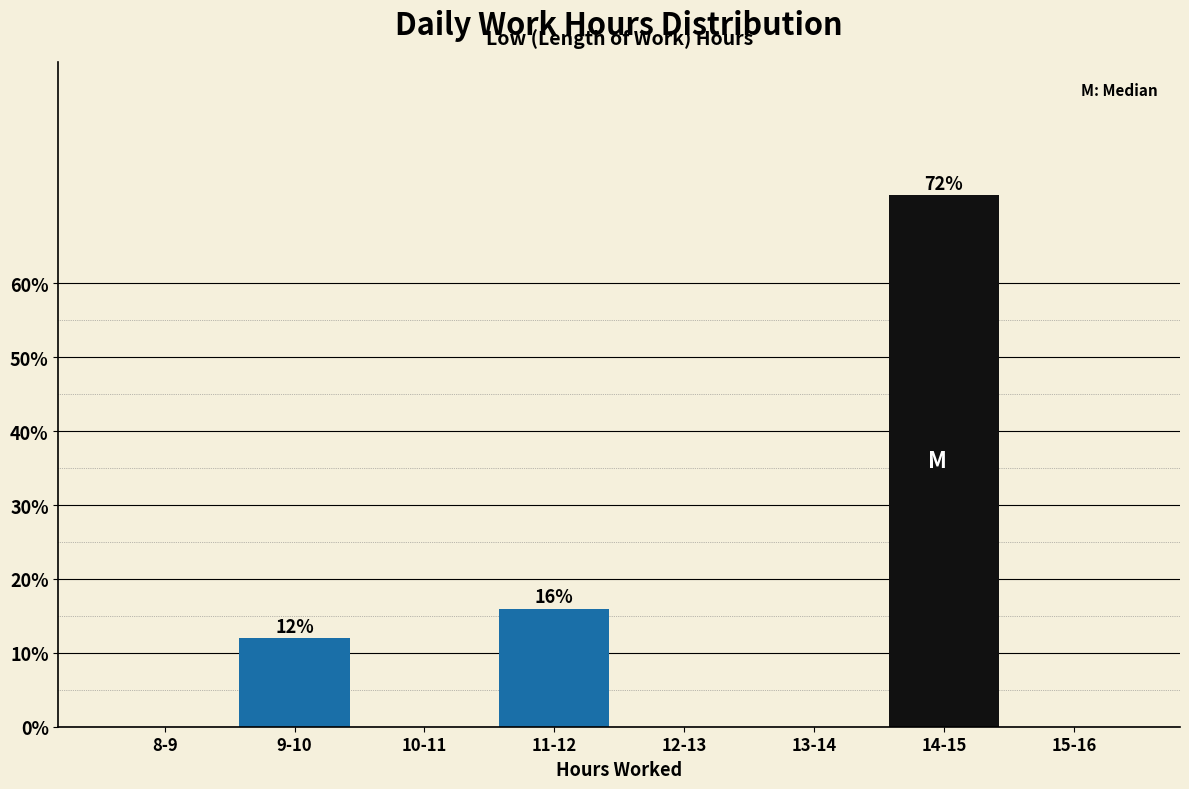

Reading right to left, transcribe all the data shown in this chart.

15-16=0	14-15=72	13-14=0	12-13=0	11-12=16	10-11=0	9-10=12	8-9=0